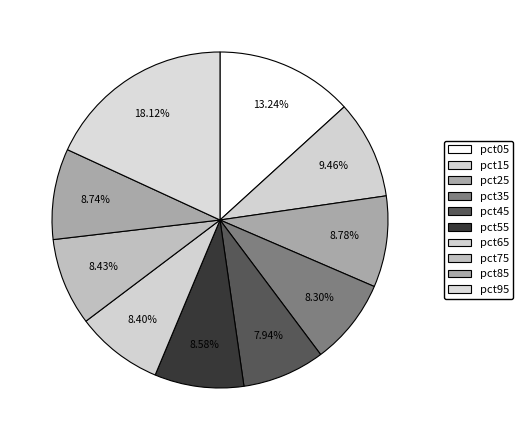

How many segments does this pie chart have?

10